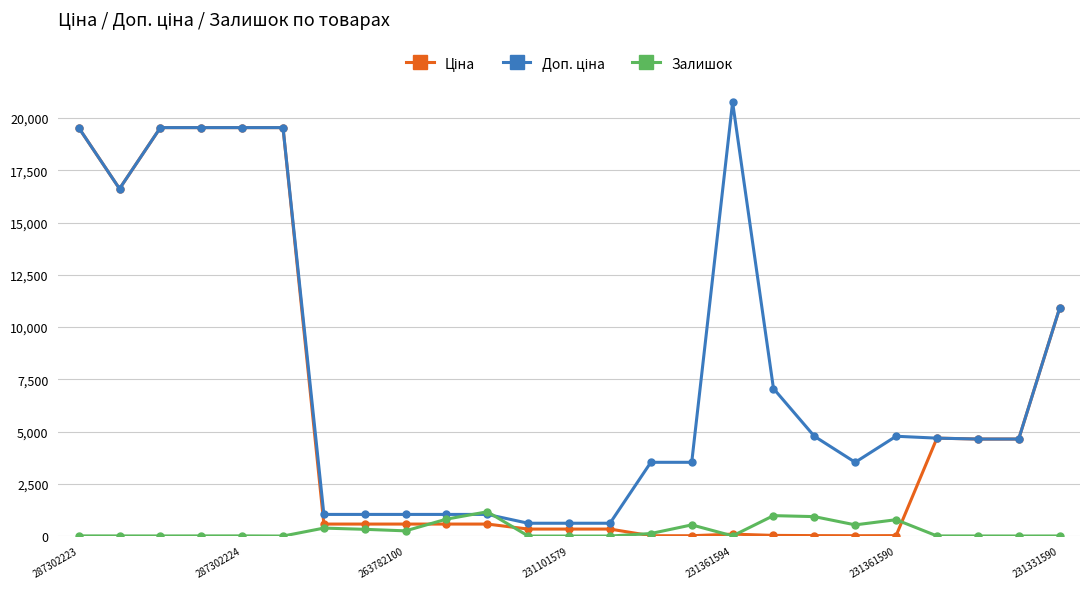

True or false: Залишок has more than 0 points higher than both neighbors.

True